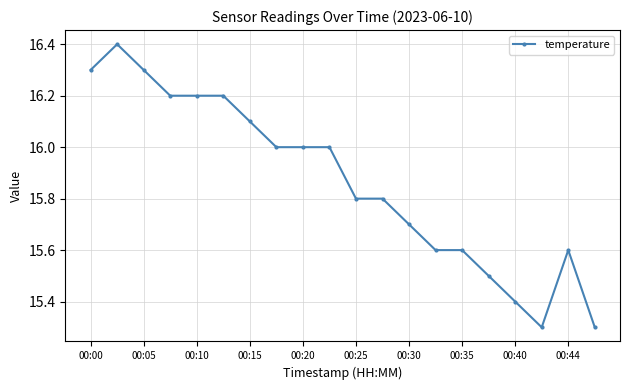

Does the chart display data point markers on the line(s)?

Yes